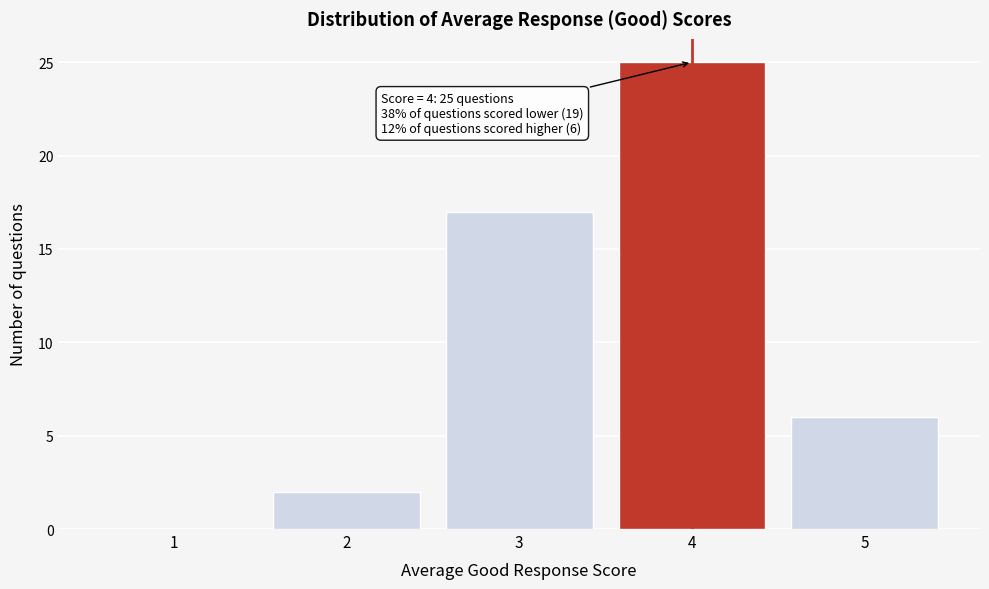

Which range on the x-axis has the tallest bar?

3.5 to 4.5